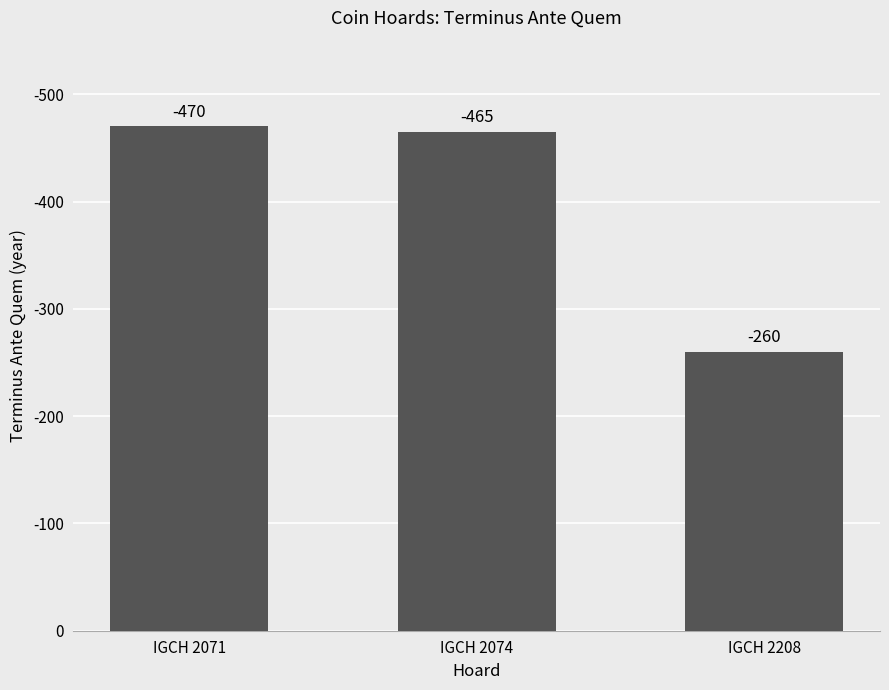

Which label corresponds to the largest value in the chart?

IGCH 2071